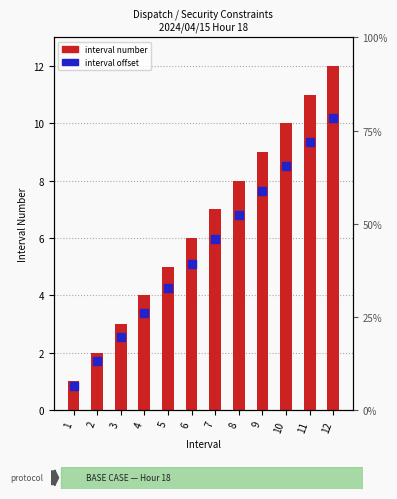

What are all the series names shown in the legend?

interval number, interval offset